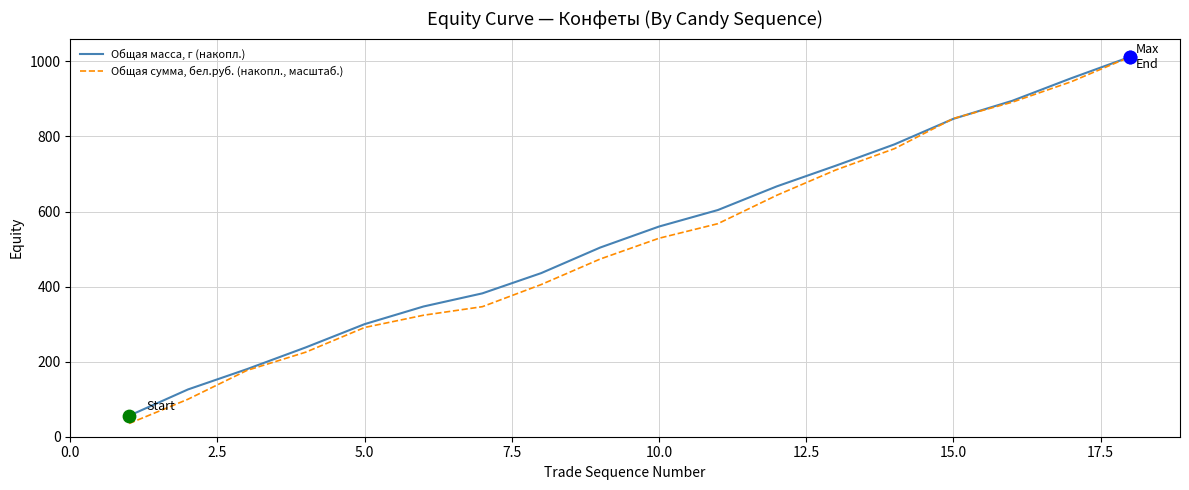

What are all the series names shown in the legend?

Общая масса, г (накопл.), Общая сумма, бел.руб. (накопл., масштаб.)